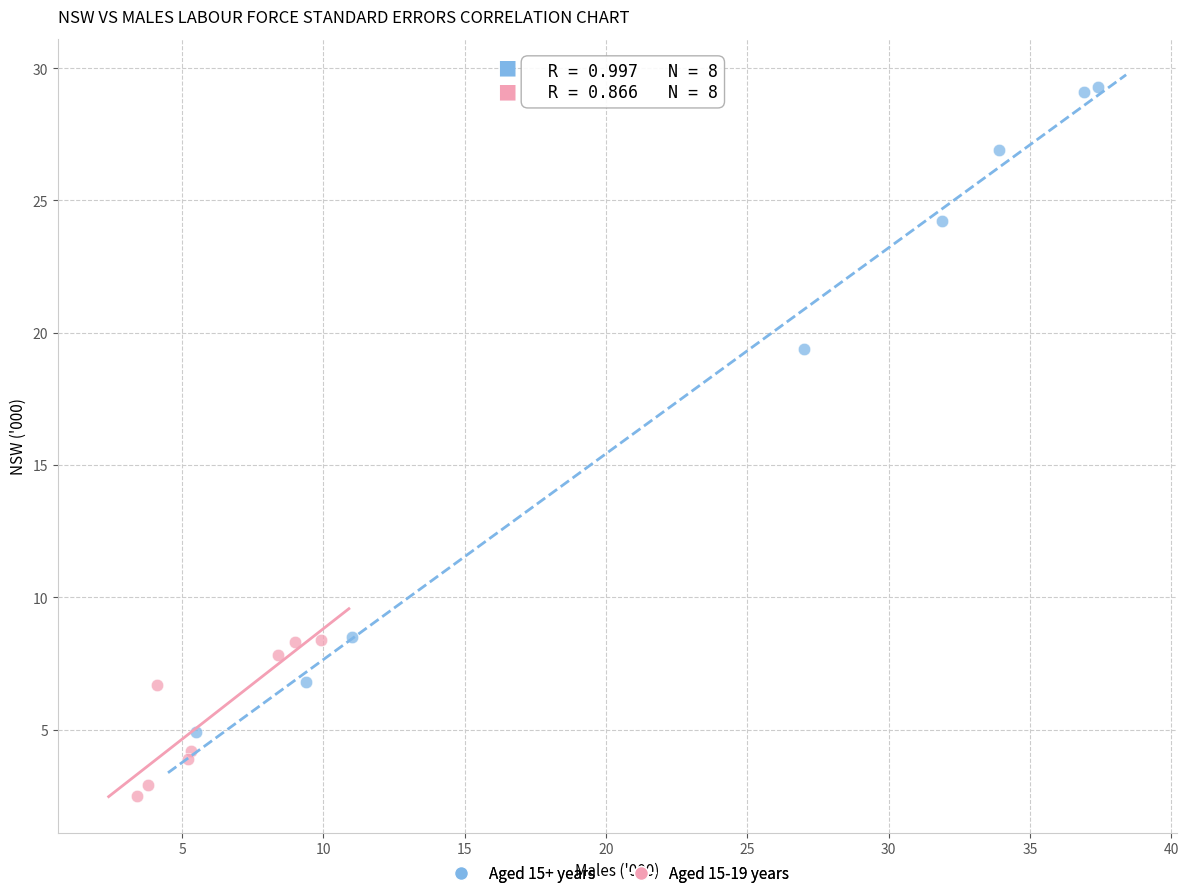

Which series reaches the maximum Y coordinate?

Aged 15+ years